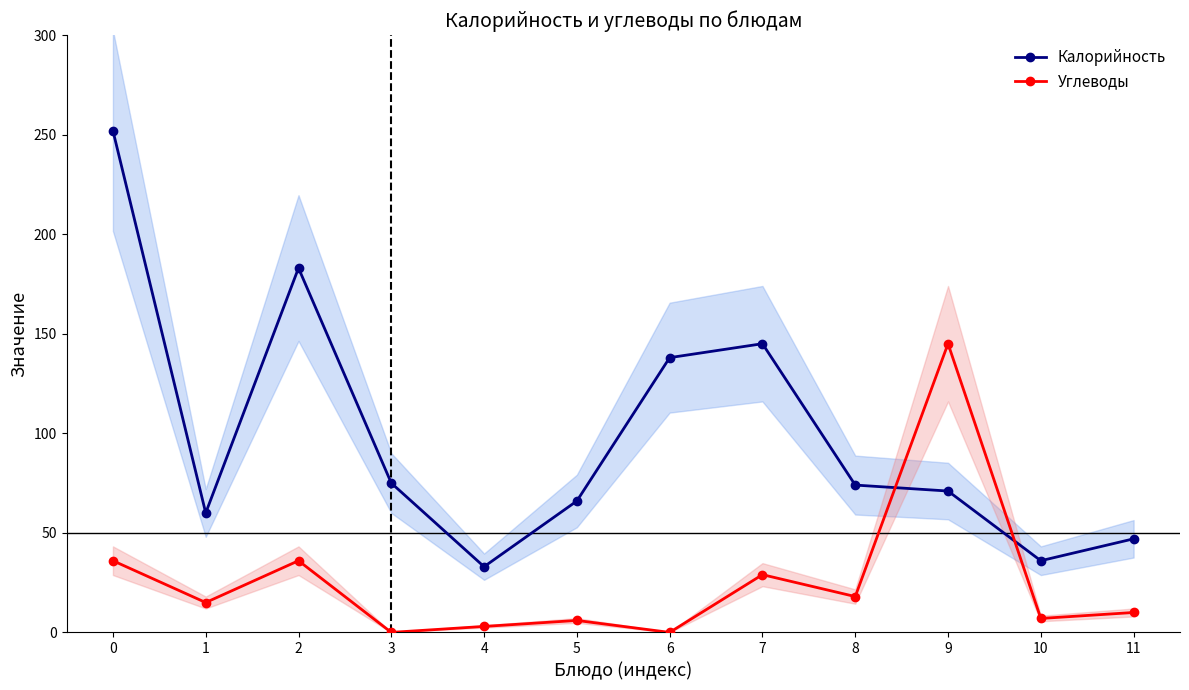

What is the value of the Калорийность point at the 8th from the left?

145